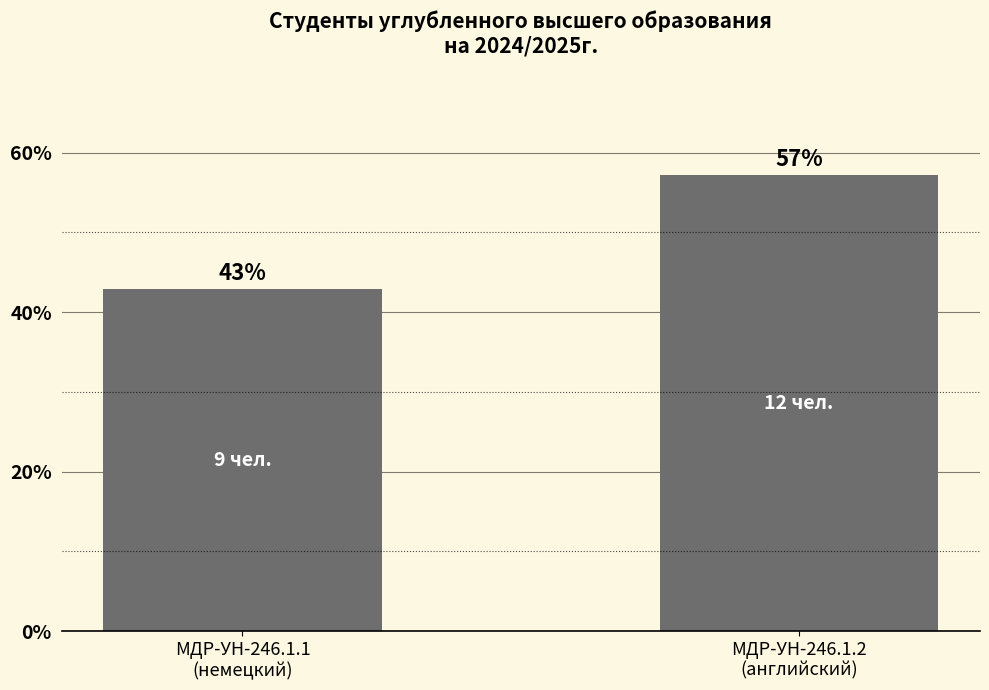

What is the label of the 2nd bar from the left?

МДР-УН-246.1.2
(английский)